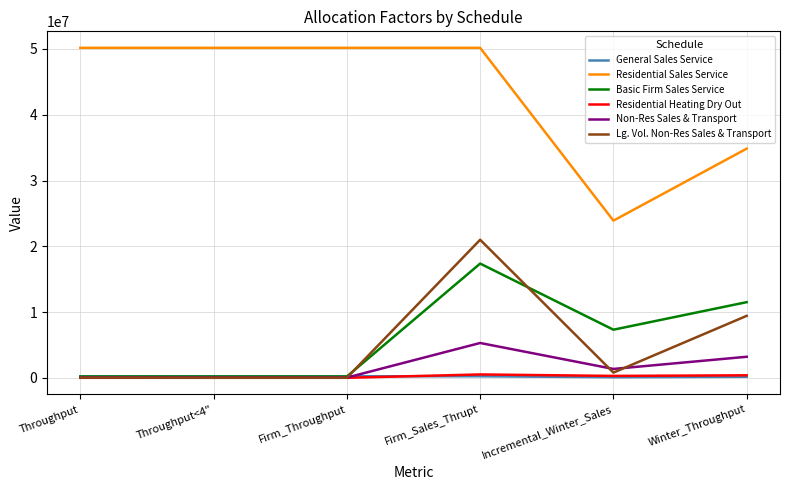

What is the sum of the Residential Sales Service values at Incremental_Winter_Sales and Winter_Throughput?

58746720.1